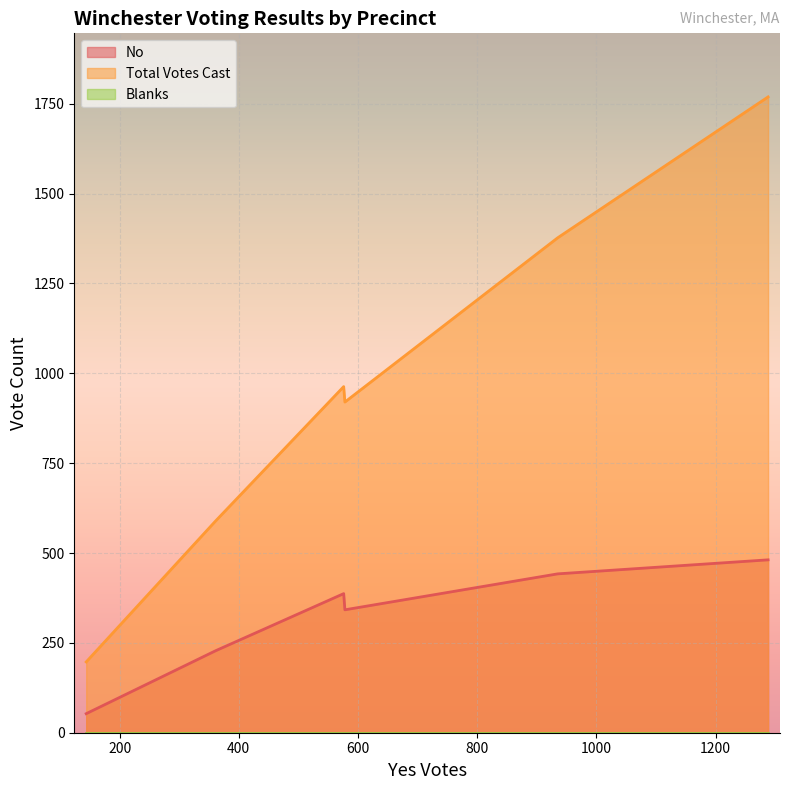

Does the chart display data point markers on the line(s)?

No